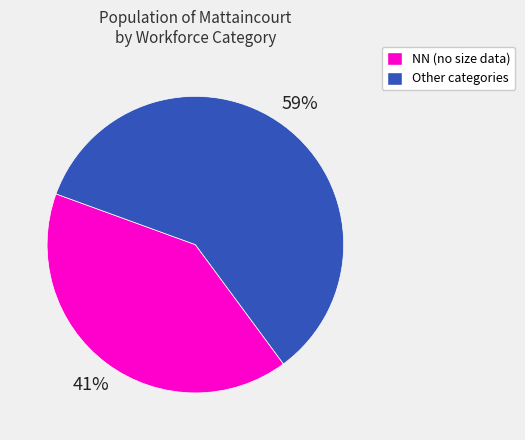

To the nearest percent, what portion does NN (no size data) represent?

41%